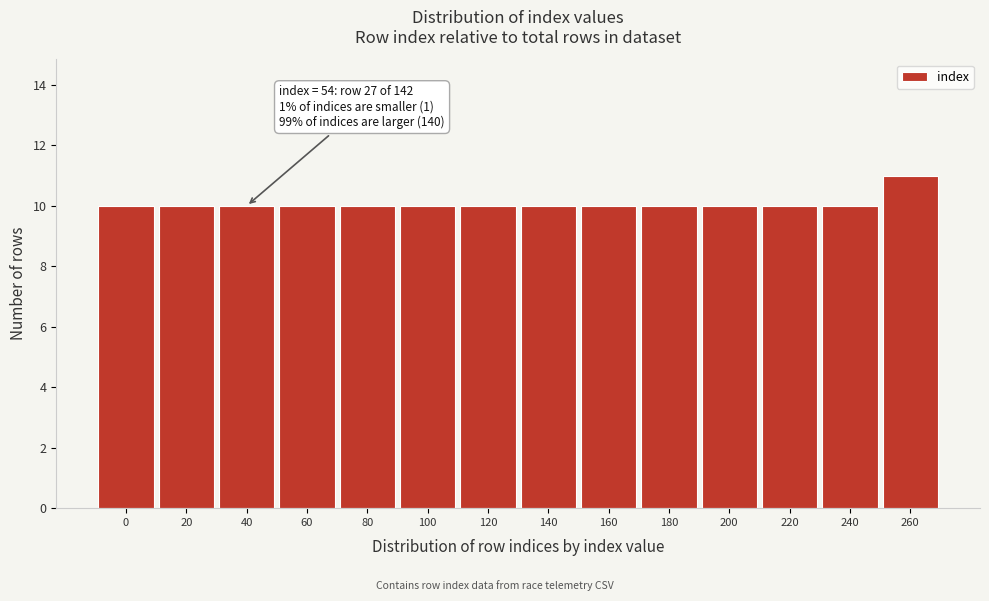

Reading left to right, what are all the values shown in this chart?

0=10	20=10	40=10	60=10	80=10	100=10	120=10	140=10	160=10	180=10	200=10	220=10	240=10	260=11